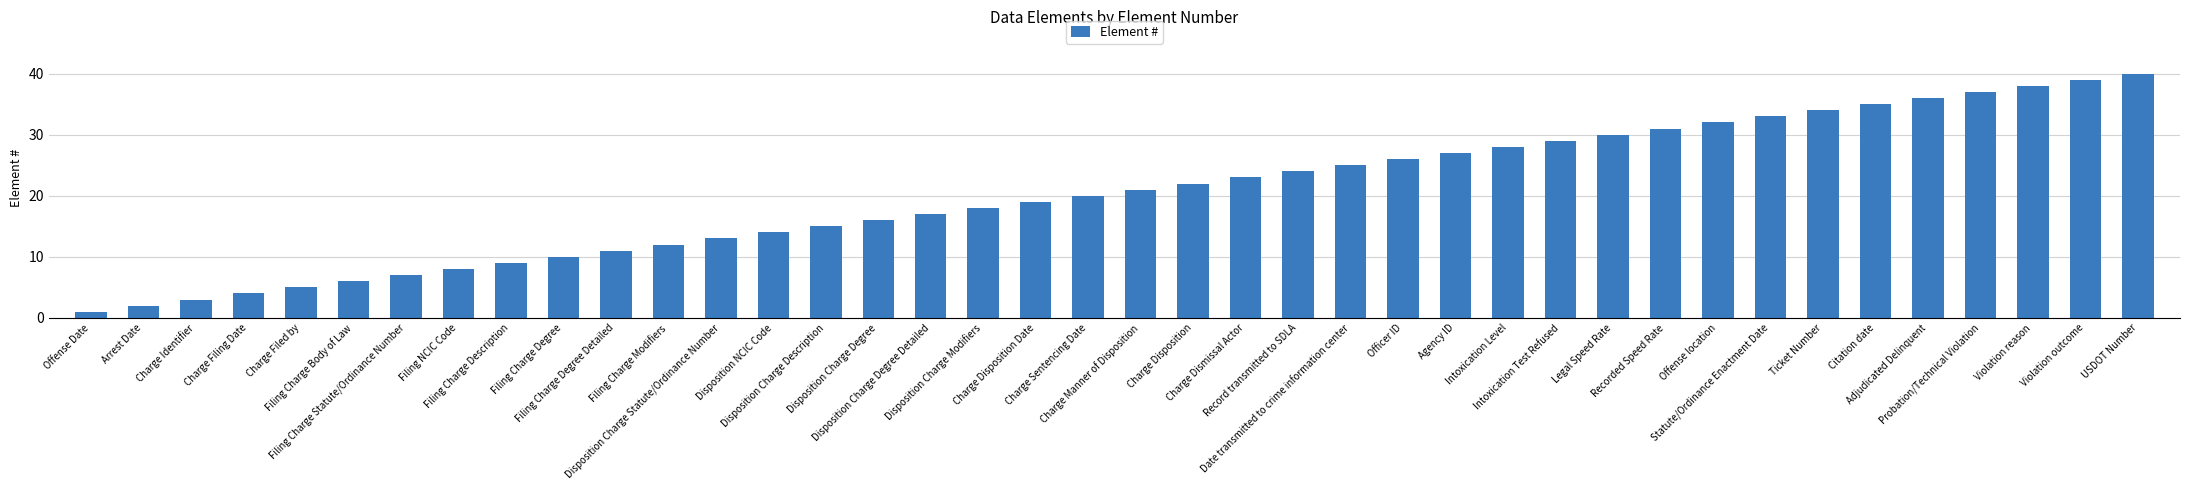

Which has a higher value, Charge Identifier or Filing Charge Description?

Filing Charge Description